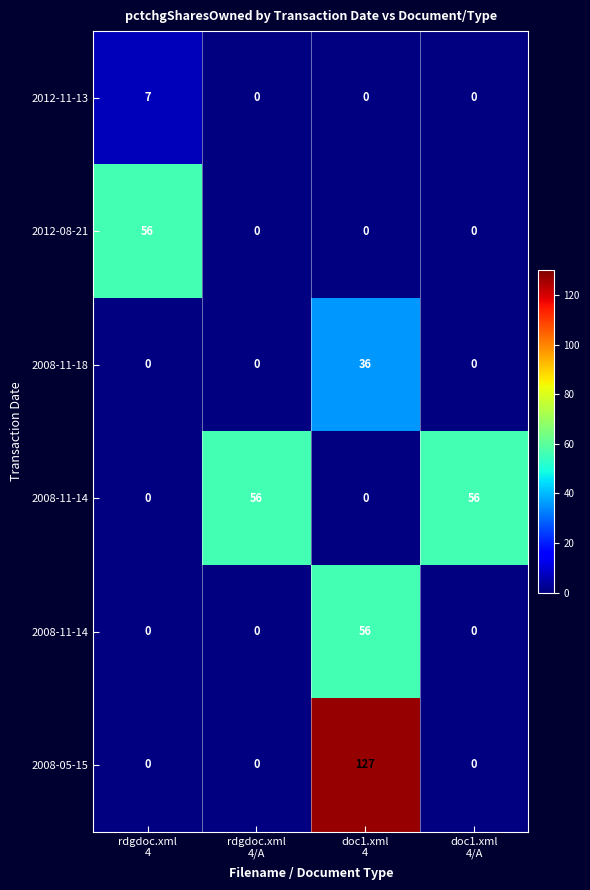

What is the maximum value shown in the chart?

127